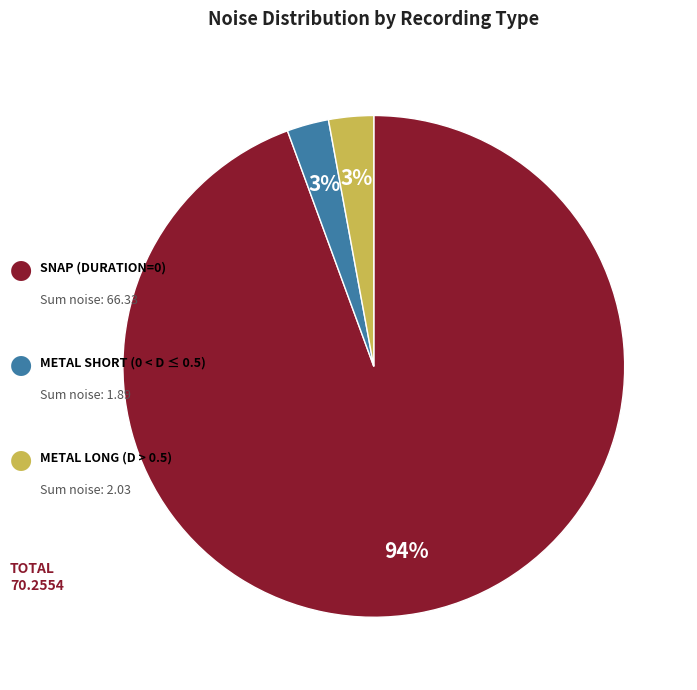

Does any single category account for the majority?

Yes